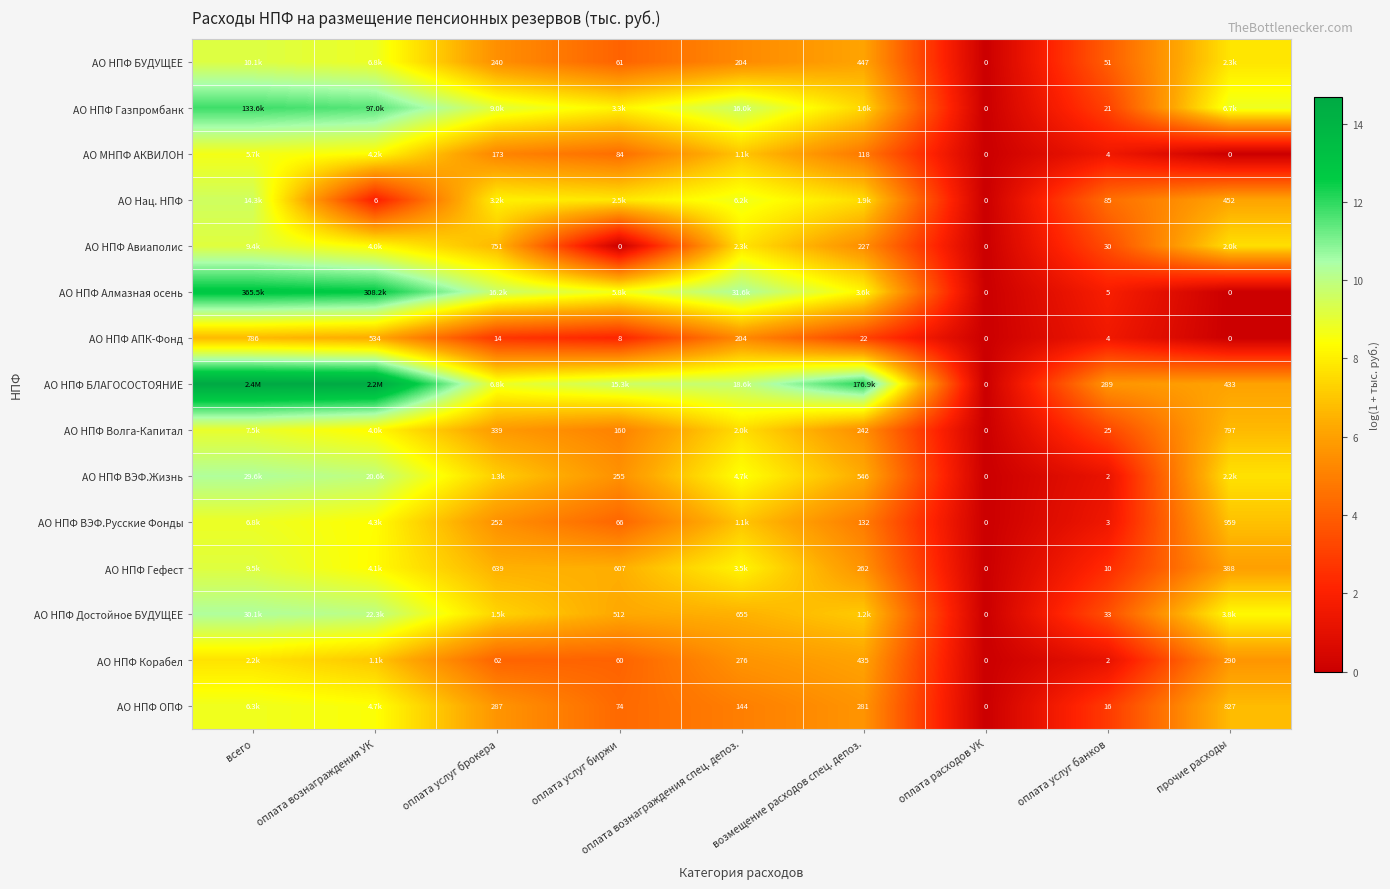

How many values in АО НПФ Волга-Капитал are above zero?

8